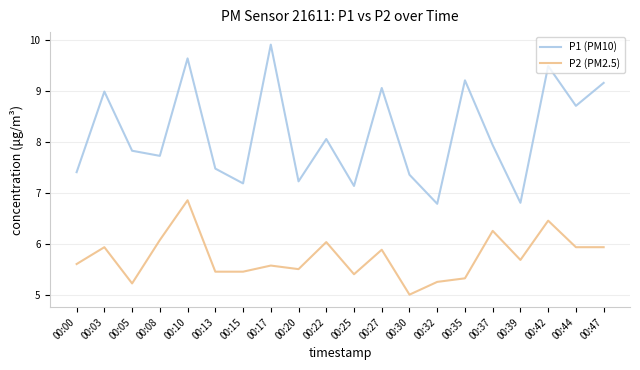

Rank the series by their maximum value, from lowest to highest.

P2 (PM2.5), P1 (PM10)